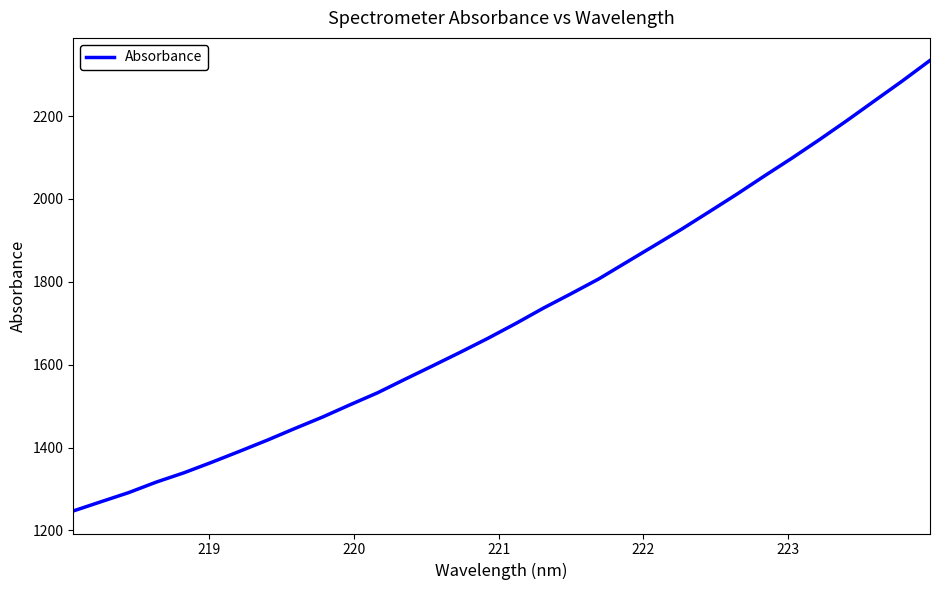

What is the smallest value displayed?

1247.0